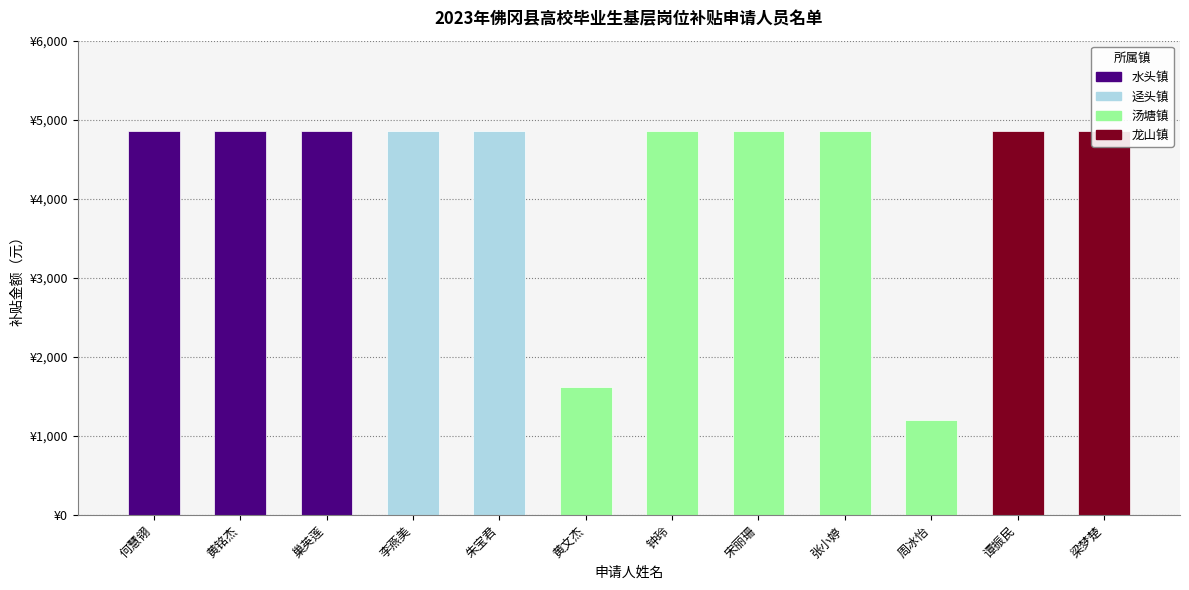

Which category has the lowest value across all series?

周冰怡